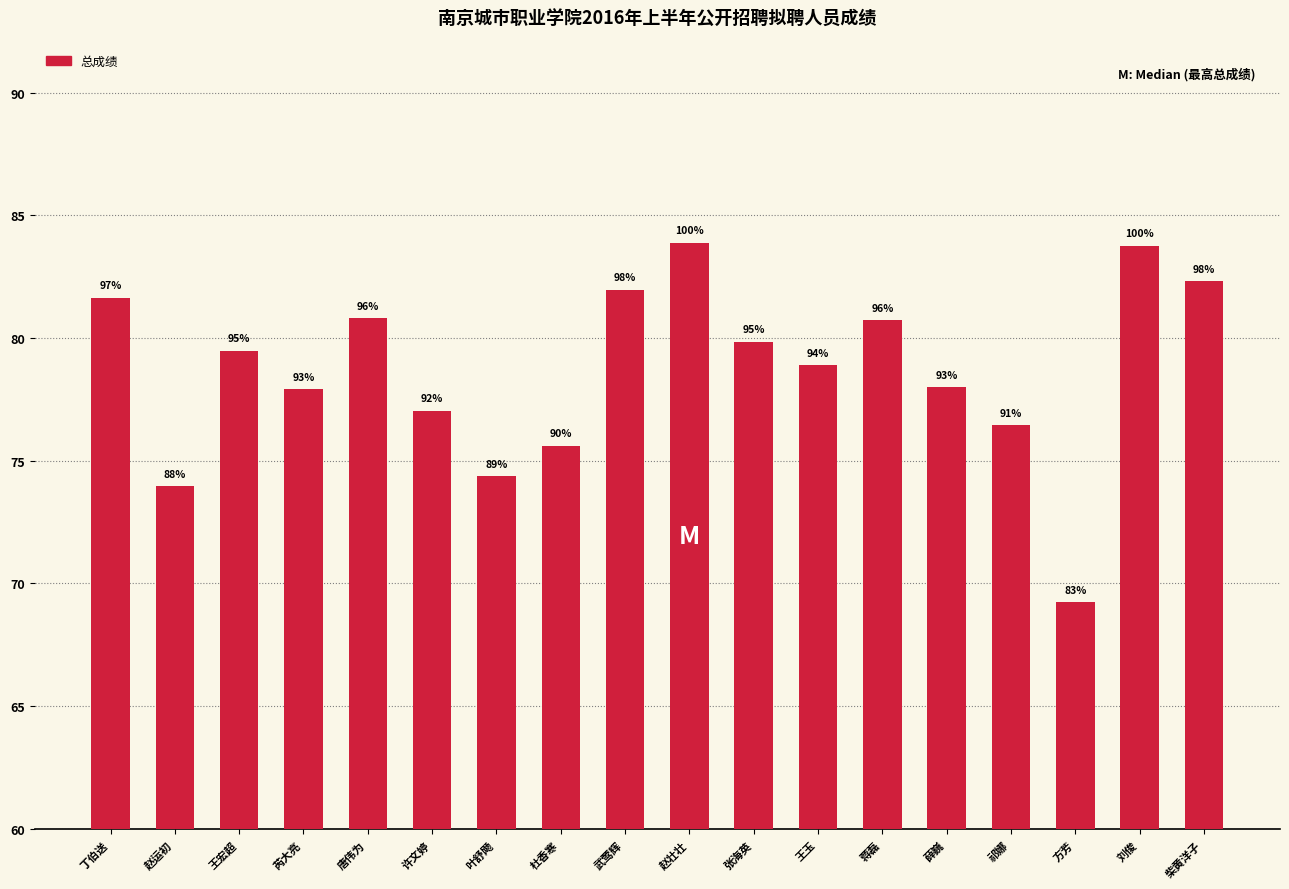

Approximately how many times larger is the value at 柴黄洋子 compared to 赵运初?

1.1